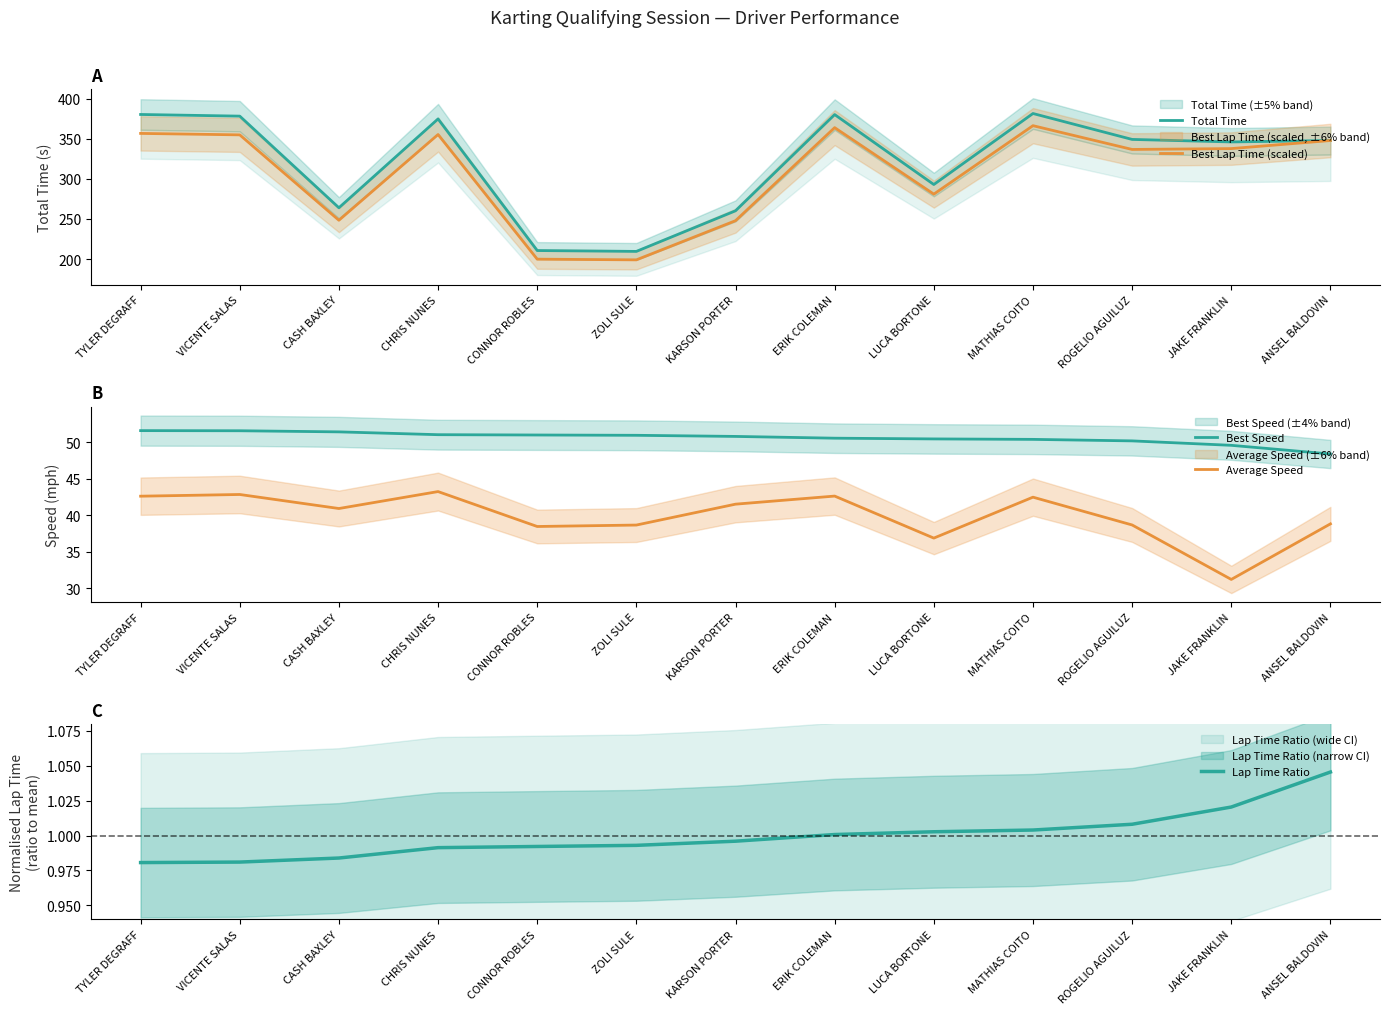

Is this an area chart (filled region under the line)?

No